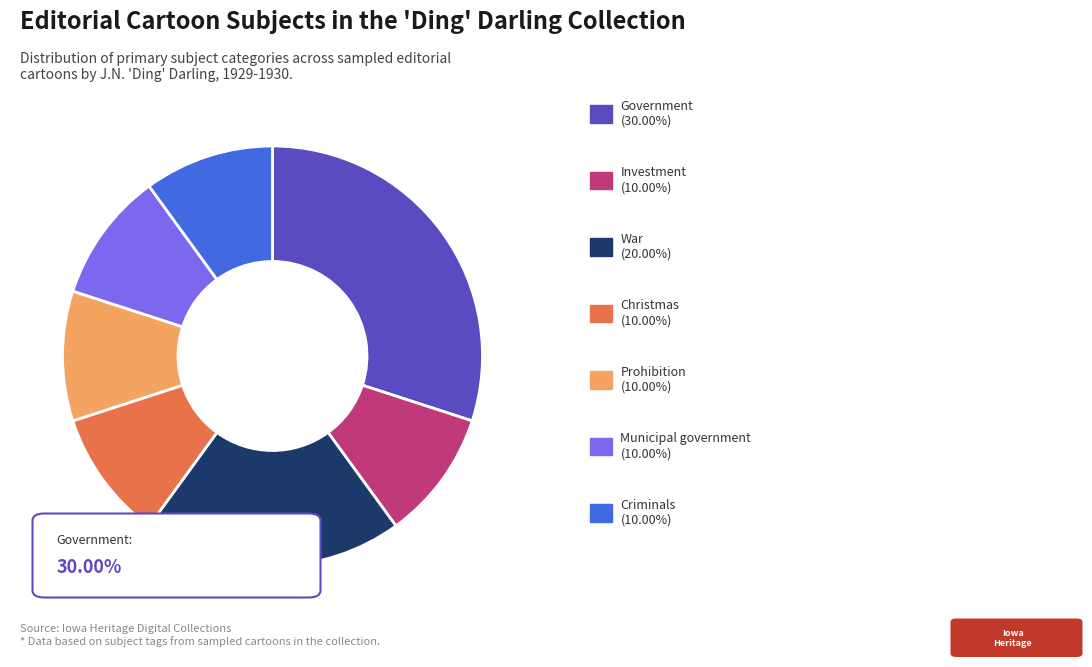

Does any single category account for the majority?

No